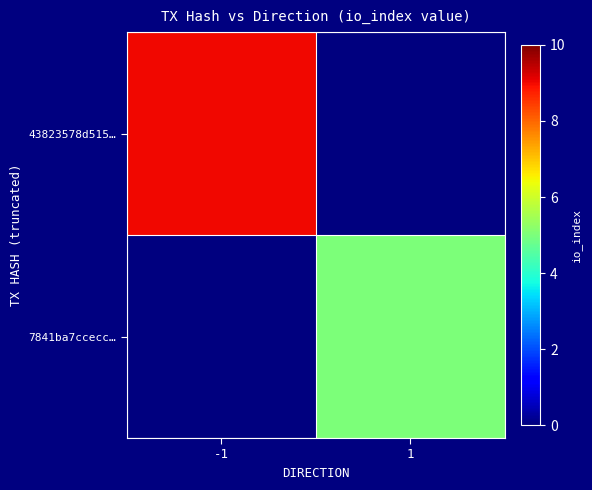

At -1, list the series in order from smallest to largest.

7841ba7ccecc…, 43823578d515…